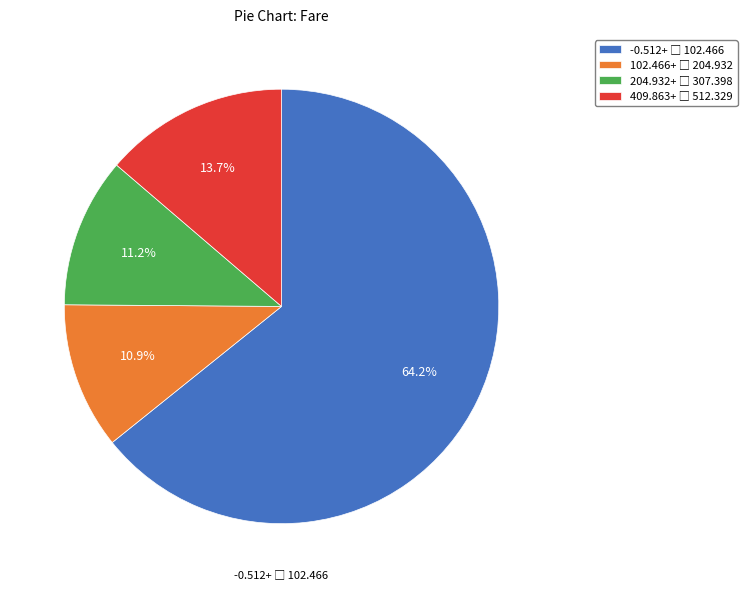

Is there any slice that represents more than half of the pie?

Yes